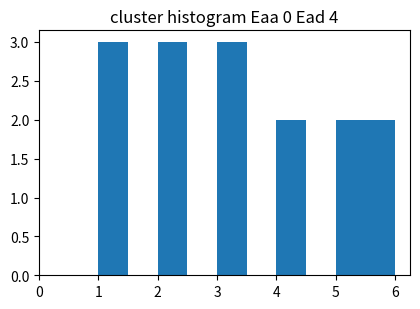

Reading left to right, list every bar in this chart as the range it spans on the x-axis followed by its height. The values are not printed on the chart, so give them approximately, as read against the axis.

1.0 to 1.5: 3
1.5 to 2.0: 0
2.0 to 2.5: 3
2.5 to 3.0: 0
3.0 to 3.5: 3
3.5 to 4.0: 0
4.0 to 4.5: 2
4.5 to 5.0: 0
5.0 to 5.5: 2
5.5 to 6.0: 2